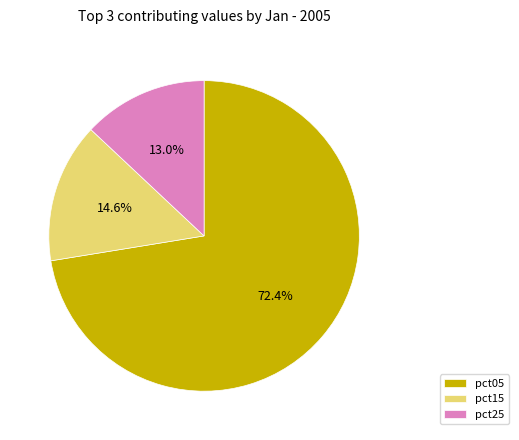

To the nearest percent, what is the difference between the pct25 and pct05 slice percentages?

59%